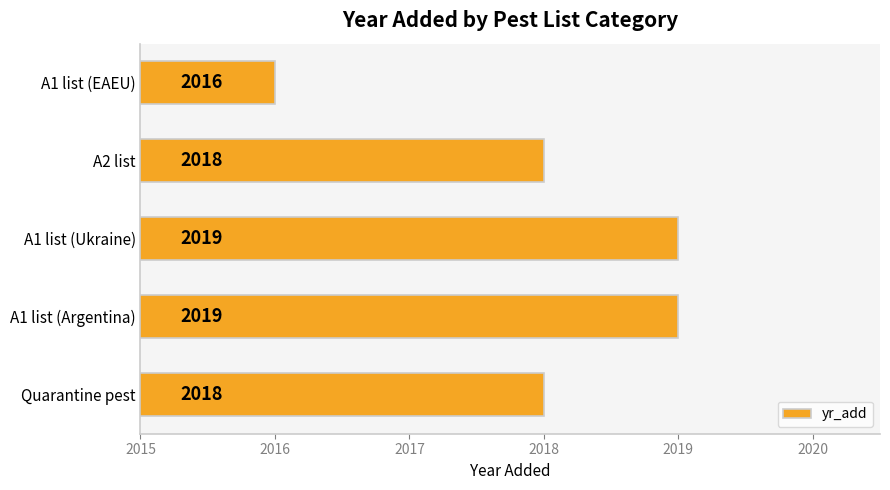

At which category does the chart reach its minimum across all series?

A1 list (EAEU)